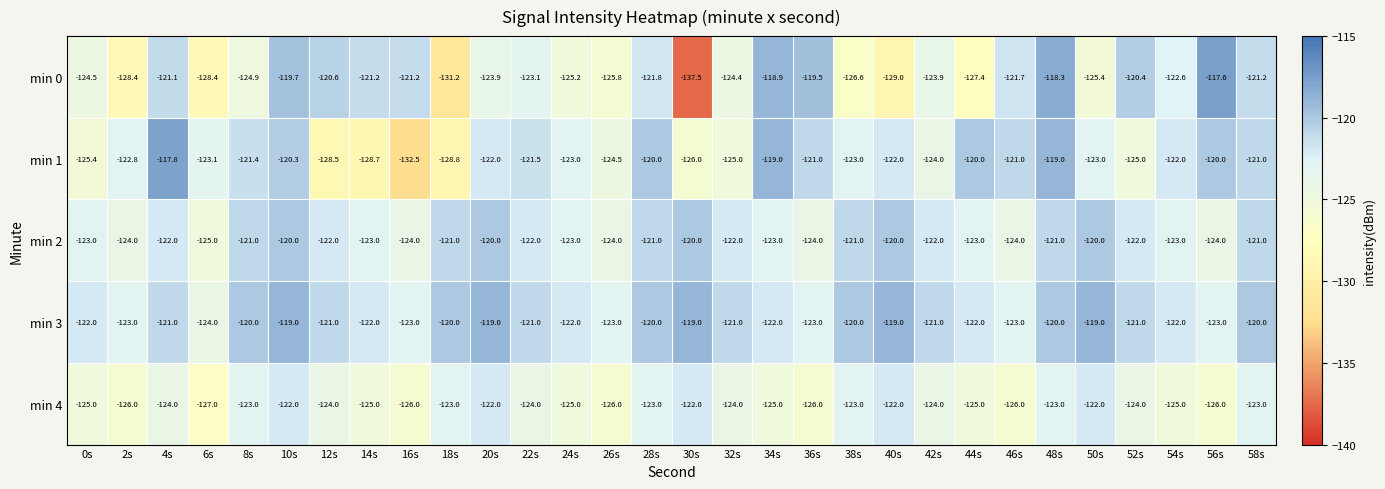

At which label does min 3 first exceed -121?

8s